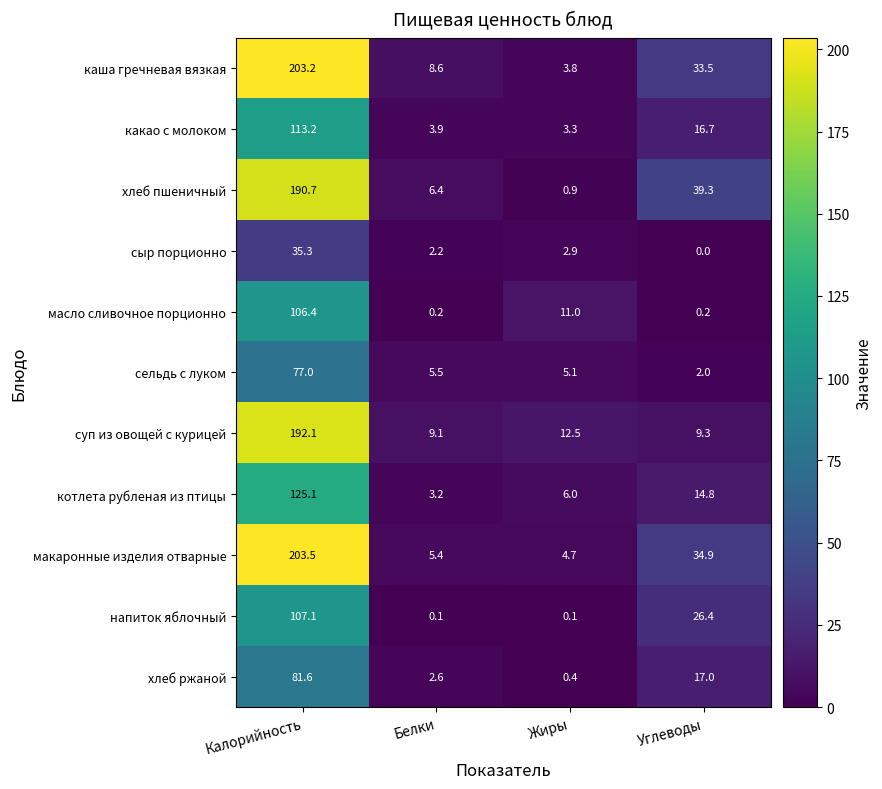

True or false: суп из овощей с курицей has a value of 9.1 at Белки.

True